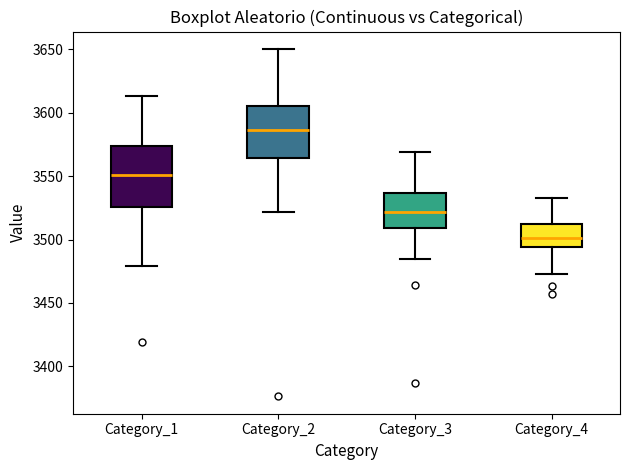

Reading left to right, read every box against the y-axis: the position of its median line, the range the box covers, and the ends of its whiskers. The values are not printed on the chart, so give them approximately, as read against the axis.

Category_1: median 3550, box 3525 to 3575, whiskers 3480 to 3615
Category_2: median 3585, box 3565 to 3605, whiskers 3520 to 3650
Category_3: median 3520, box 3510 to 3535, whiskers 3485 to 3570
Category_4: median 3500, box 3495 to 3510, whiskers 3475 to 3535